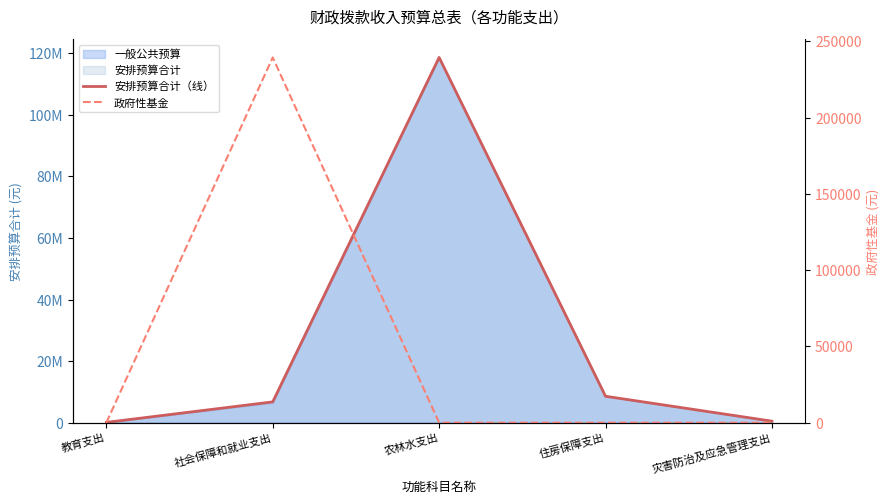

How many data points does each series have?

5